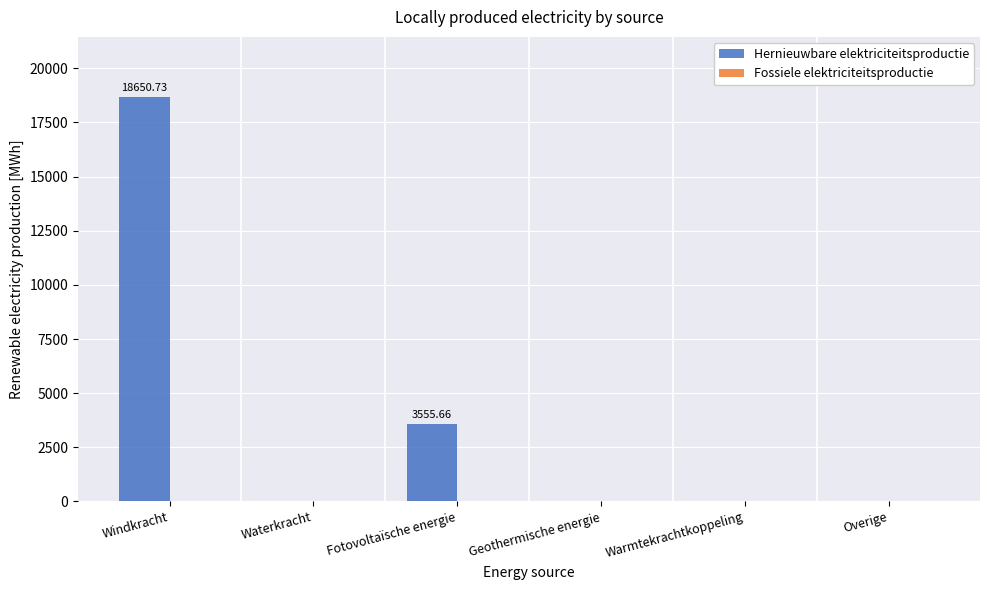

Where is the data nearest to the value 9325?

Fotovoltaïsche energie